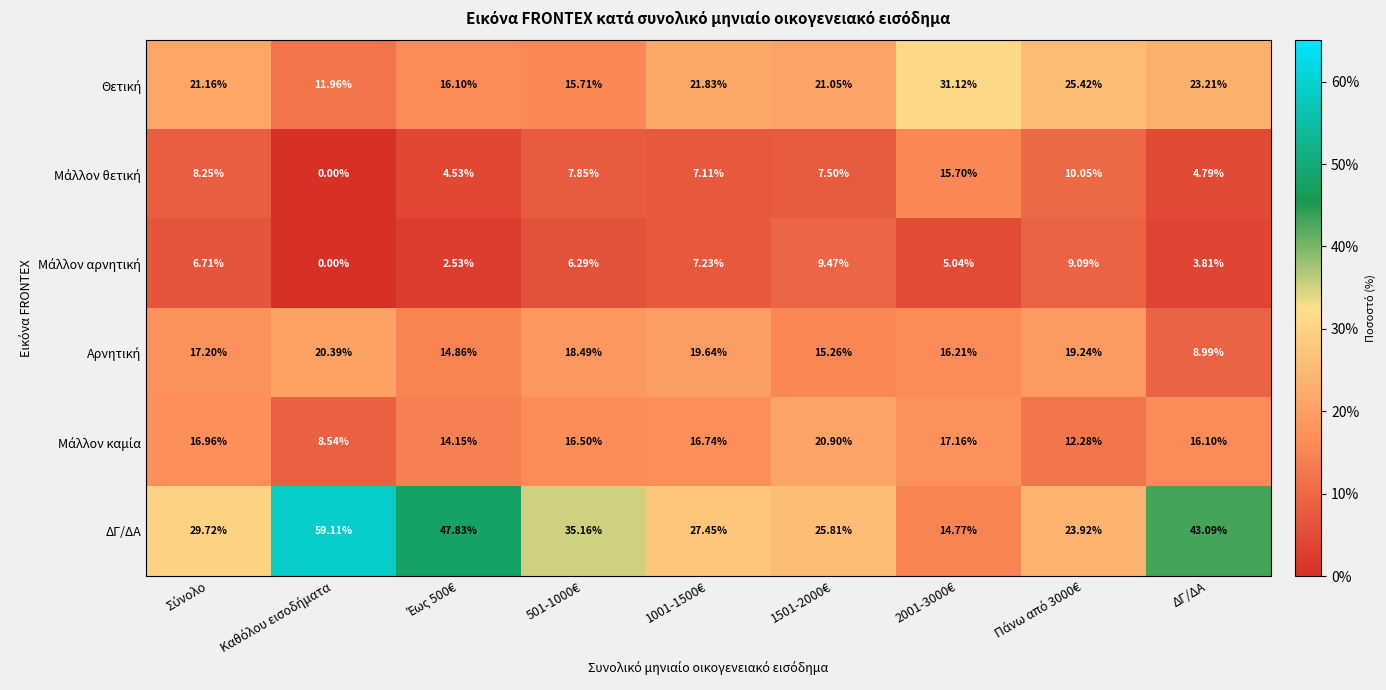

Which series has the widest spread of values?

ΔΓ/ΔΑ